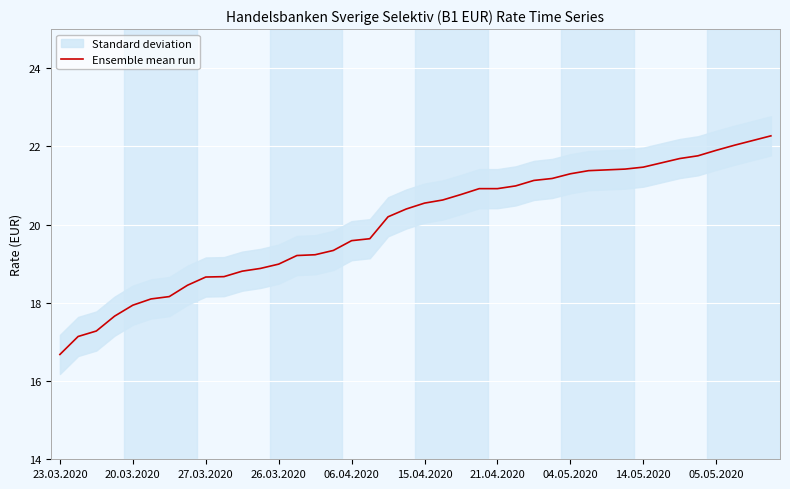

What is the difference between the maximum and minimum values?

5.6